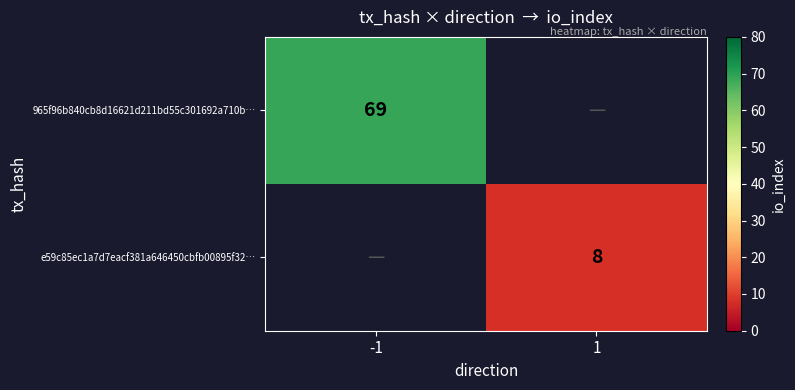

Is the value of e59c85ec1a7d7eacf381a646450cbfb00895f32… at 1 greater than the value of 965f96b840cb8d16621d211bd55c301692a710b… at -1?

No